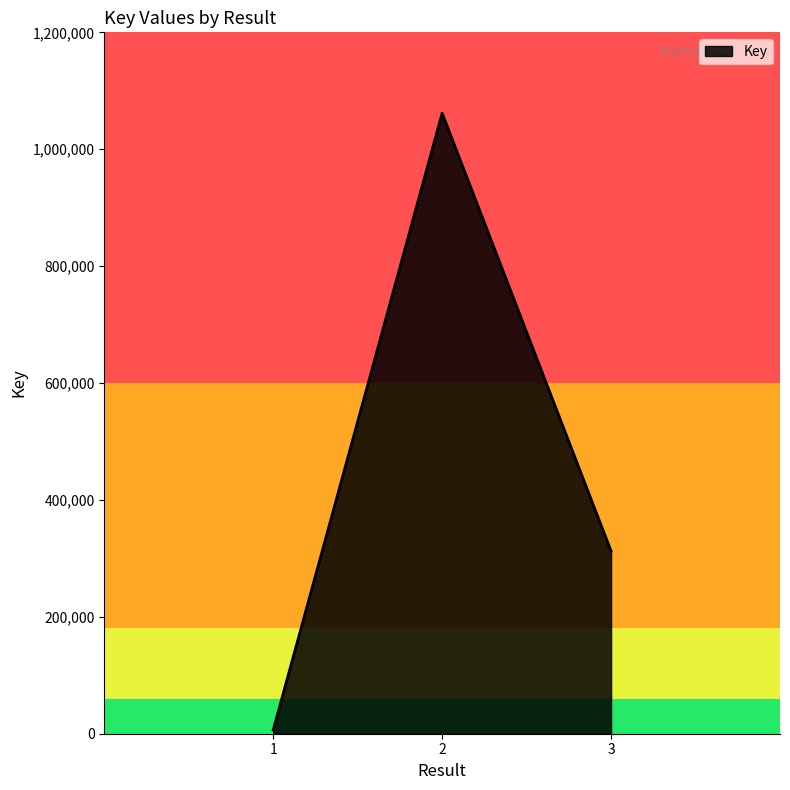

Approximately how many times larger is the value at 3 compared to 2?

0.3